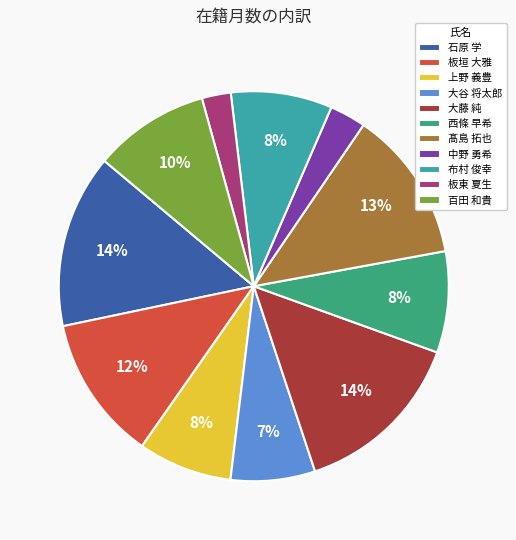

Between 大藤 純 and 西條 早希, which is larger?

大藤 純